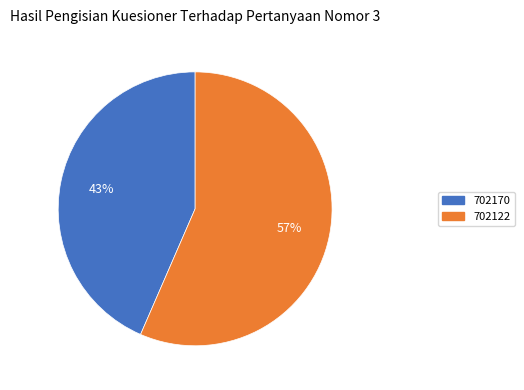

Which category has the biggest portion of the pie?

702122